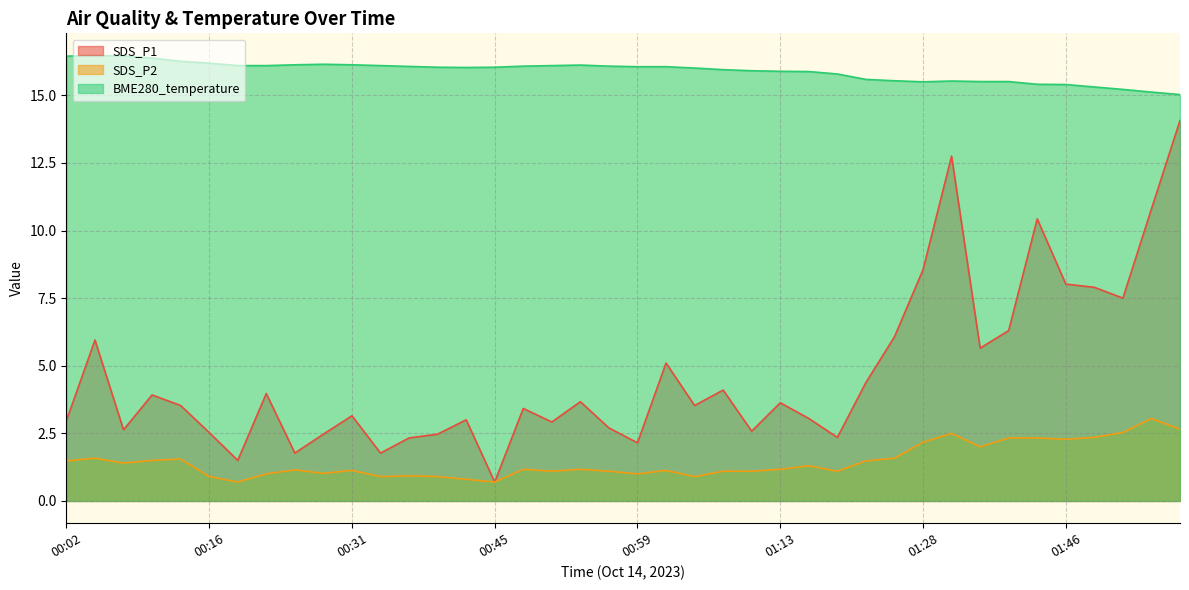

How many distinct data groups are displayed?

3